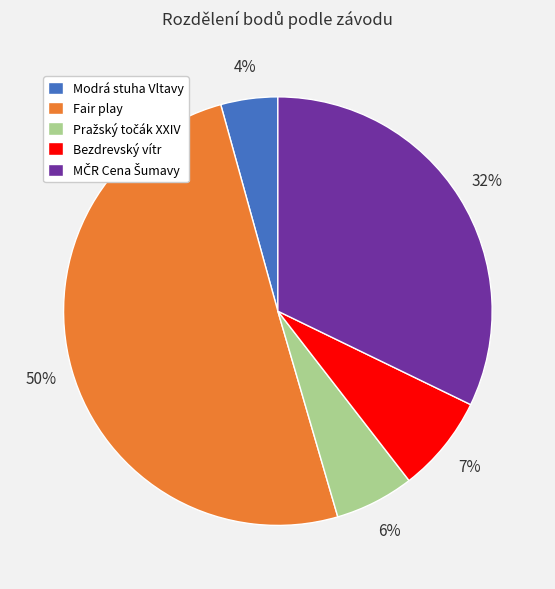

What percentage is the Bezdrevský vítr slice, to the nearest percent?

7%